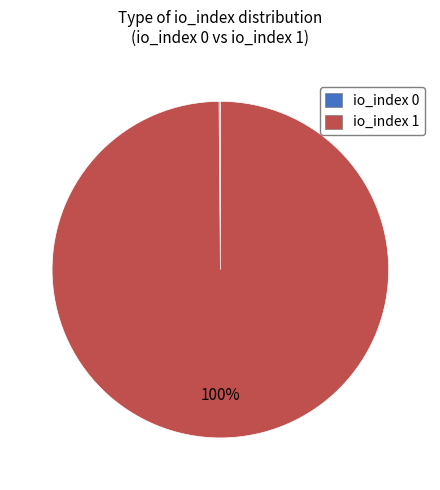

Is it true that io_index 1 is 100% of the pie?

True